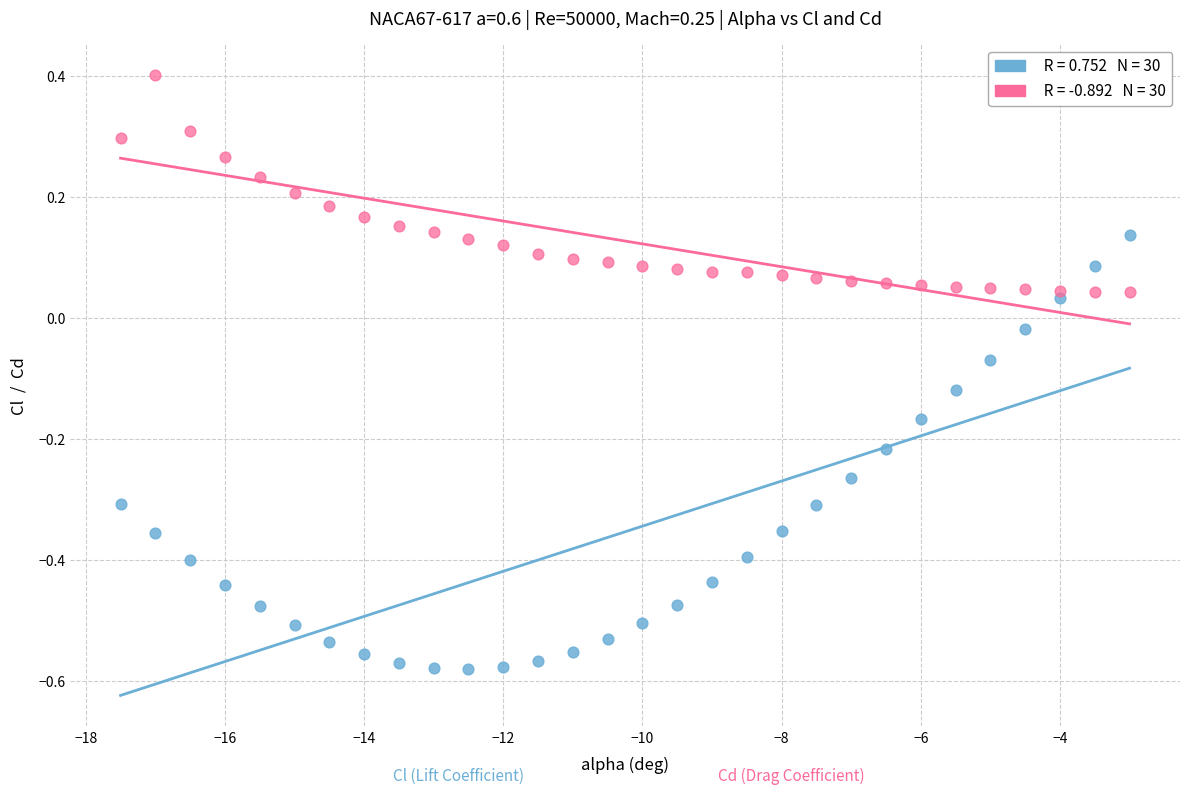

Across all data points, what is the range of X values (max minus min)?

14.5